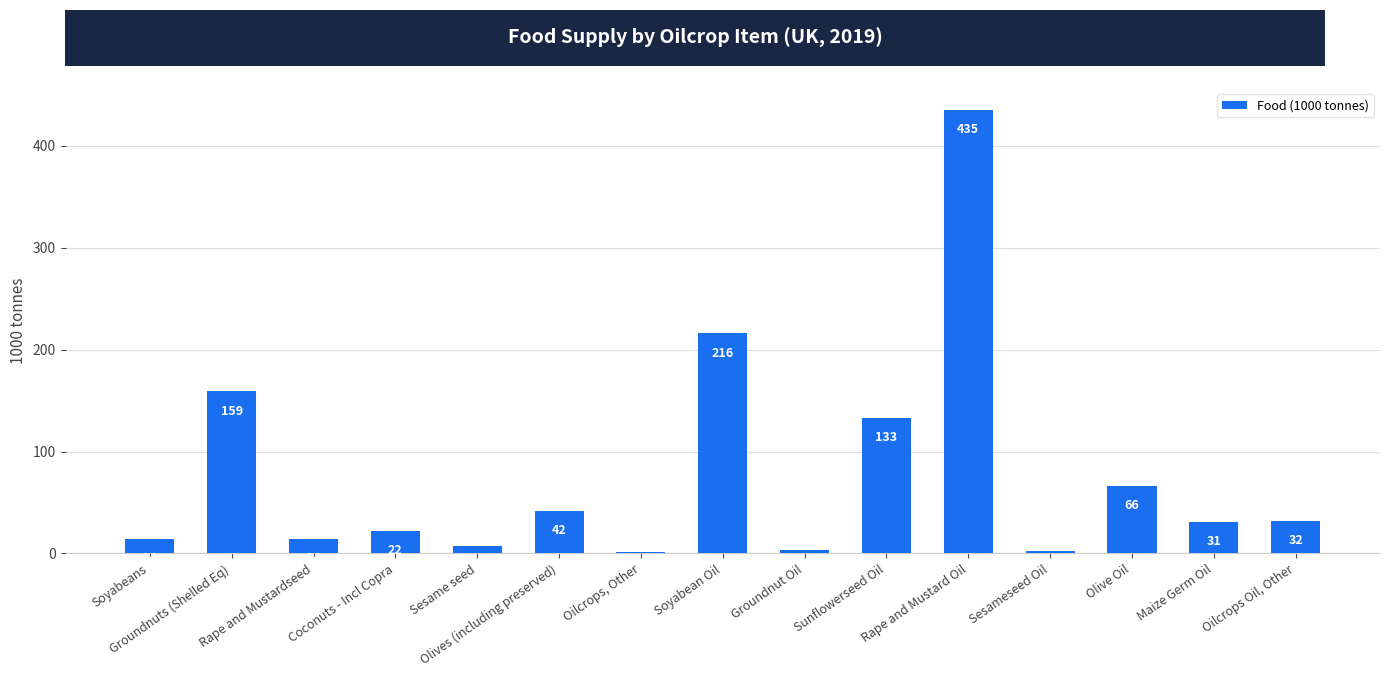

Which label corresponds to the largest value in the chart?

Rape and Mustard Oil